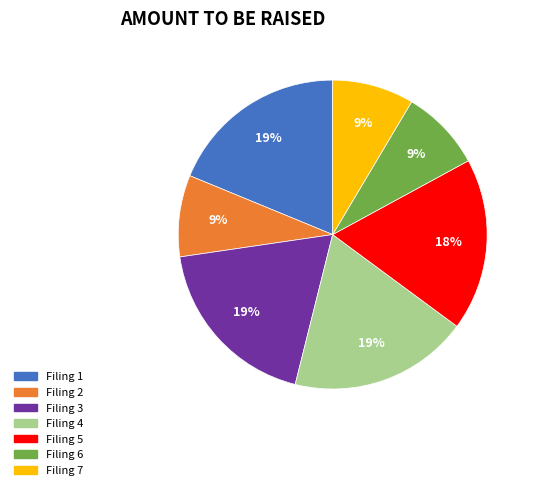

Does any single category account for the majority?

No